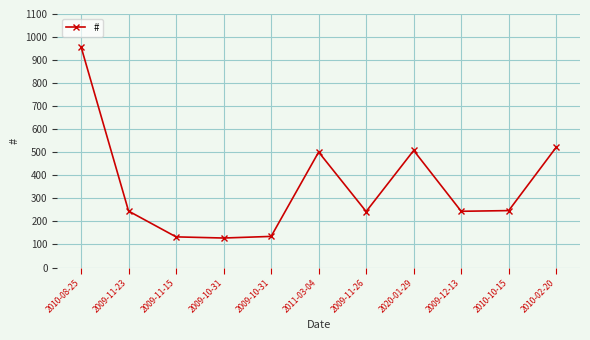

Approximately how many times larger is the value at 2009-10-31 compared to 2020-01-29?

0.3